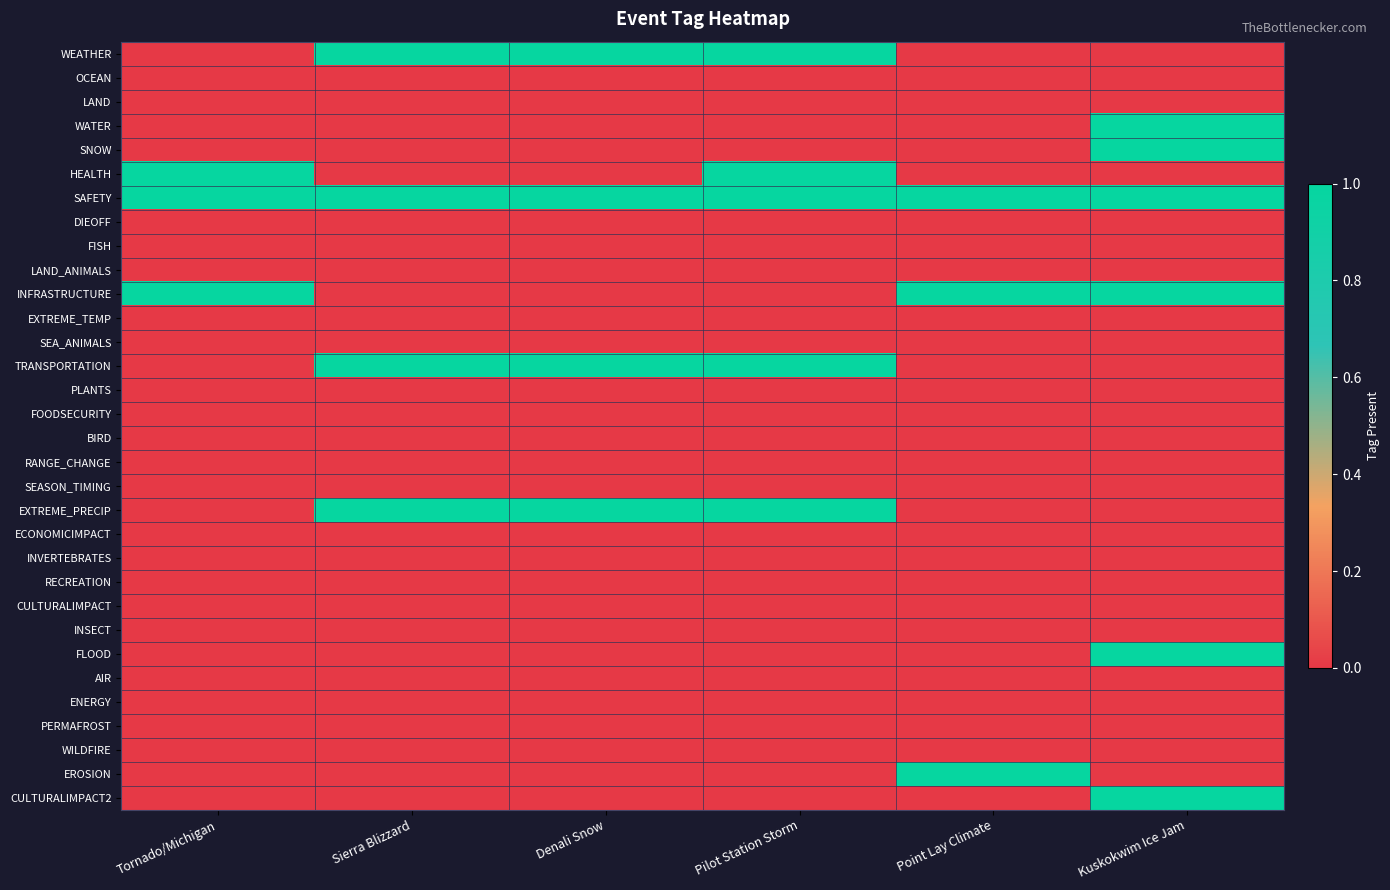

List the series in order of their peak value, highest first.

WEATHER, WATER, SNOW, HEALTH, SAFETY, INFRASTRUCTURE, TRANSPORTATION, EXTREME_PRECIP, FLOOD, EROSION, CULTURALIMPACT2, OCEAN, LAND, DIEOFF, FISH, LAND_ANIMALS, EXTREME_TEMP, SEA_ANIMALS, PLANTS, FOODSECURITY, BIRD, RANGE_CHANGE, SEASON_TIMING, ECONOMICIMPACT, INVERTEBRATES, RECREATION, CULTURALIMPACT, INSECT, AIR, ENERGY, PERMAFROST, WILDFIRE